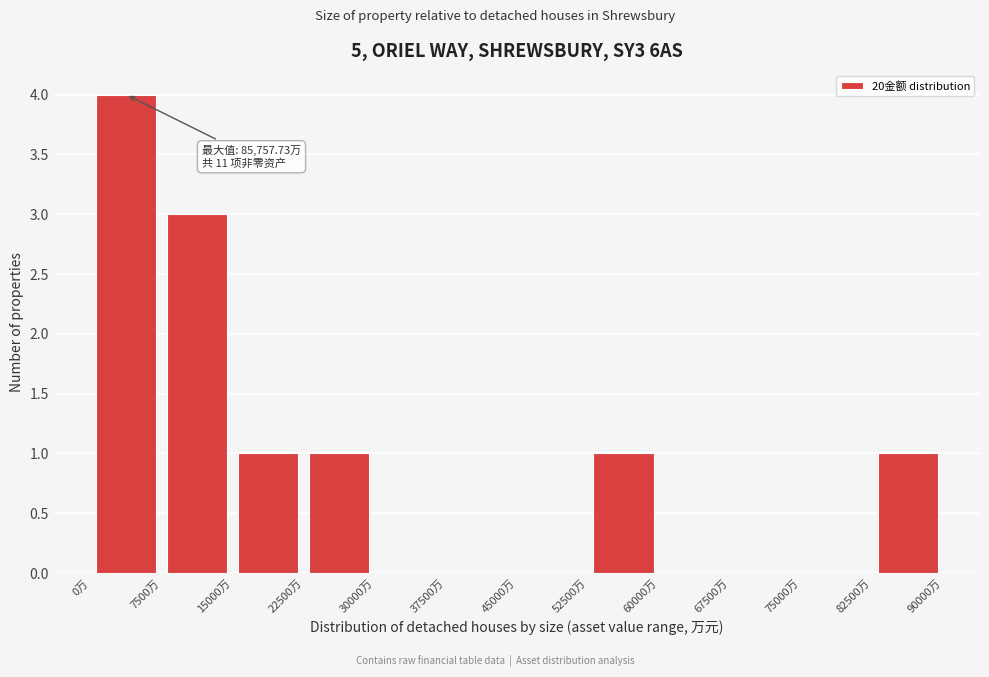

Which range on the x-axis has the tallest bar?

0 to 7500